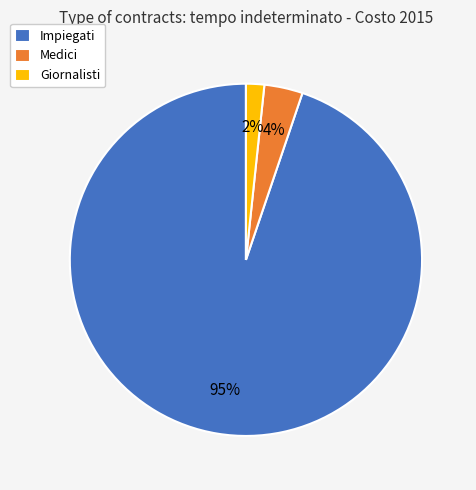

Do Medici and Giornalisti together represent more than half of the pie?

No